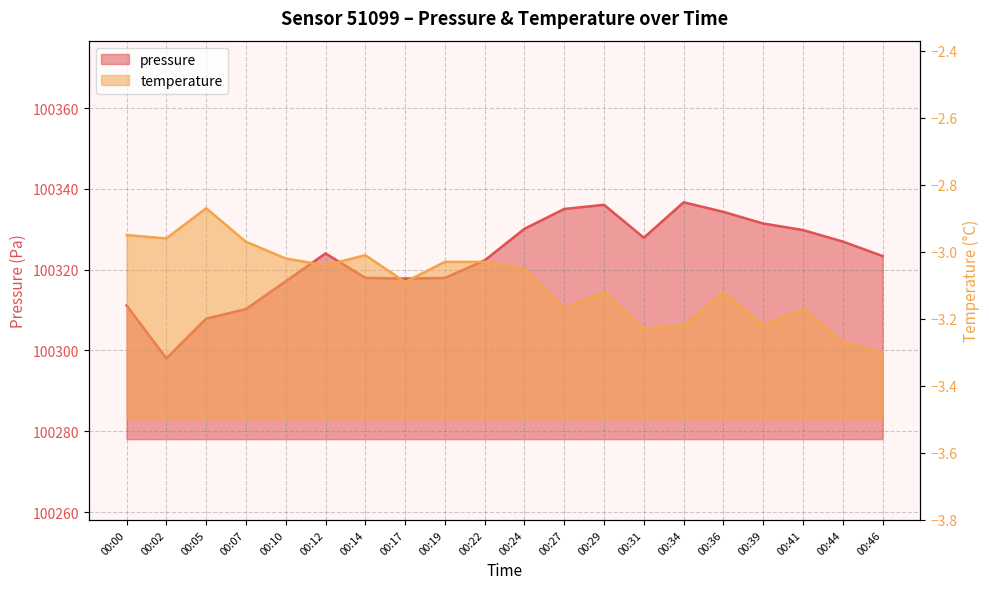

Does the chart have visible grid lines?

Yes